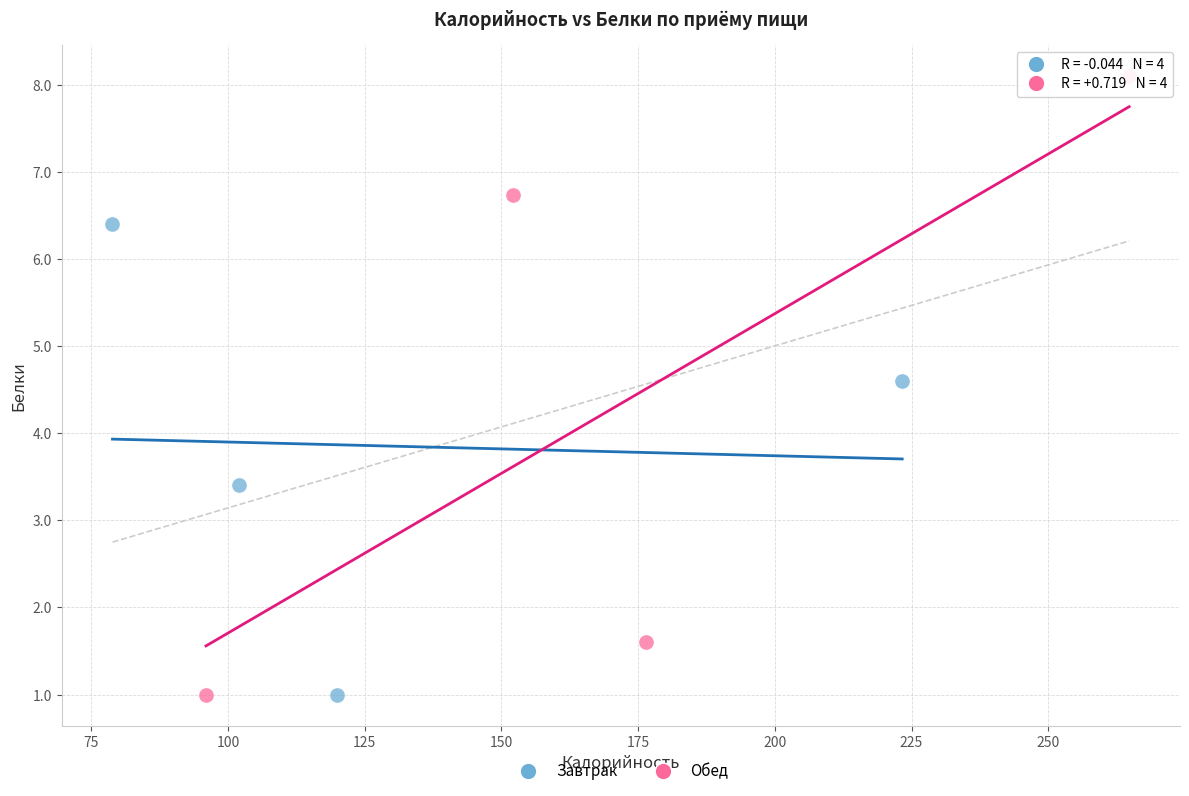

Which series reaches the maximum Y coordinate?

Обед